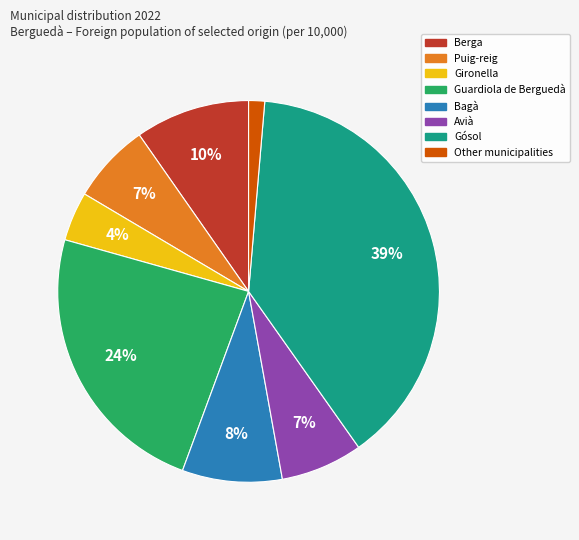

To the nearest percent, what is the difference between the largest and smallest slice percentages?

38%